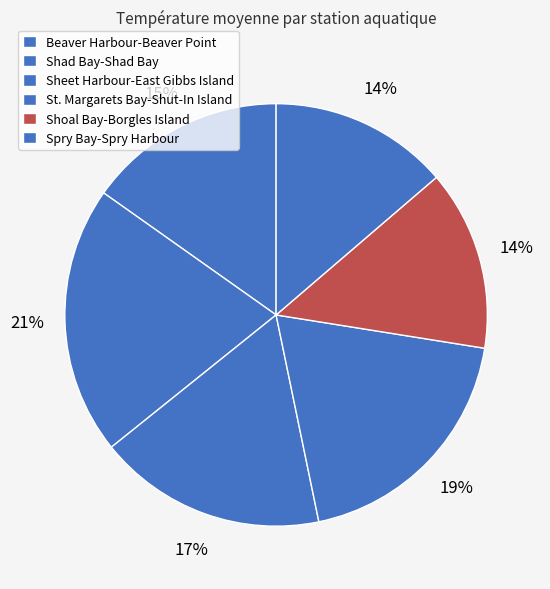

Is the sum of Sheet Harbour-East Gibbs Island and Shoal Bay-Borgles Island greater than half?

No